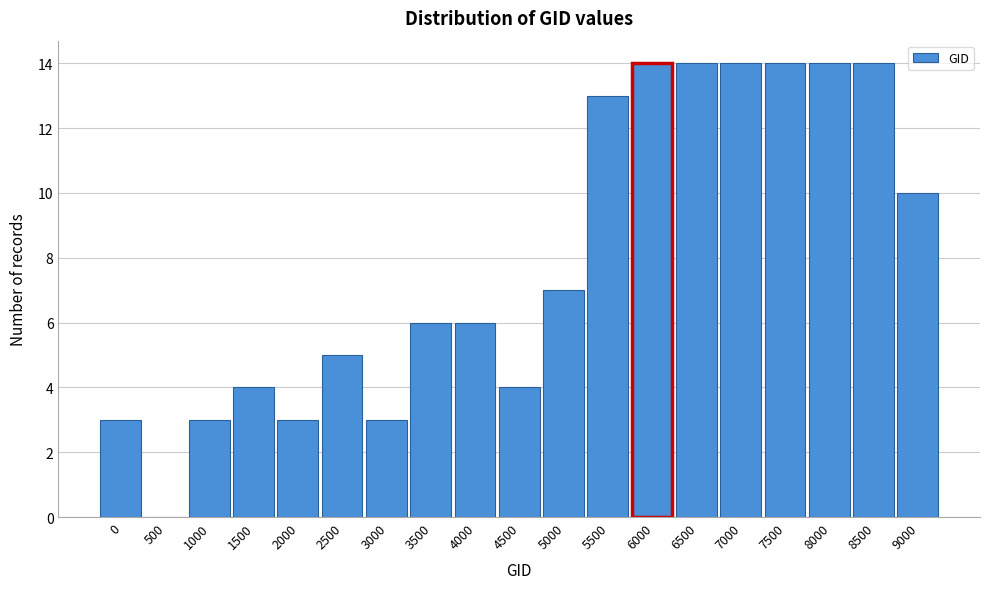

Reading left to right, list all the values displayed in this chart.

0=3	500=0	1000=3	1500=4	2000=3	2500=5	3000=3	3500=6	4000=6	4500=4	5000=7	5500=13	6000=14	6500=14	7000=14	7500=14	8000=14	8500=14	9000=10